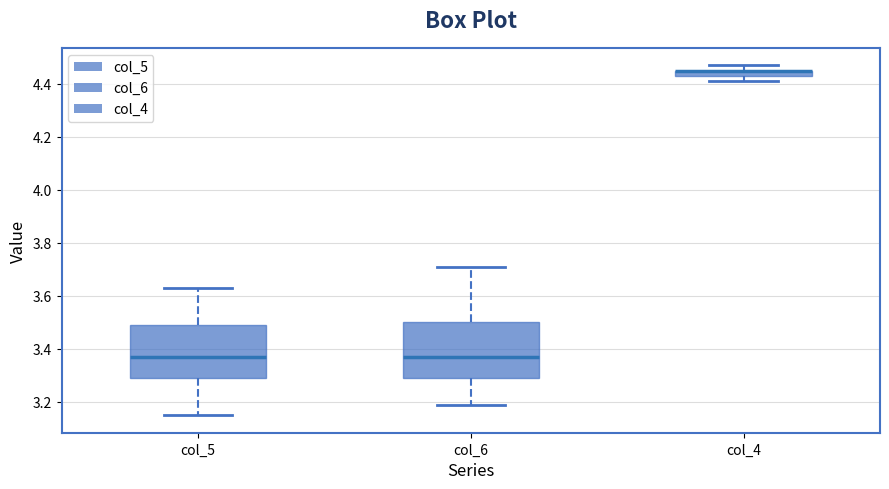

Where does the median line of the box for col_6 sit on the y-axis? The values are not printed on the chart, so give them approximately, as read against the axis.

3.38